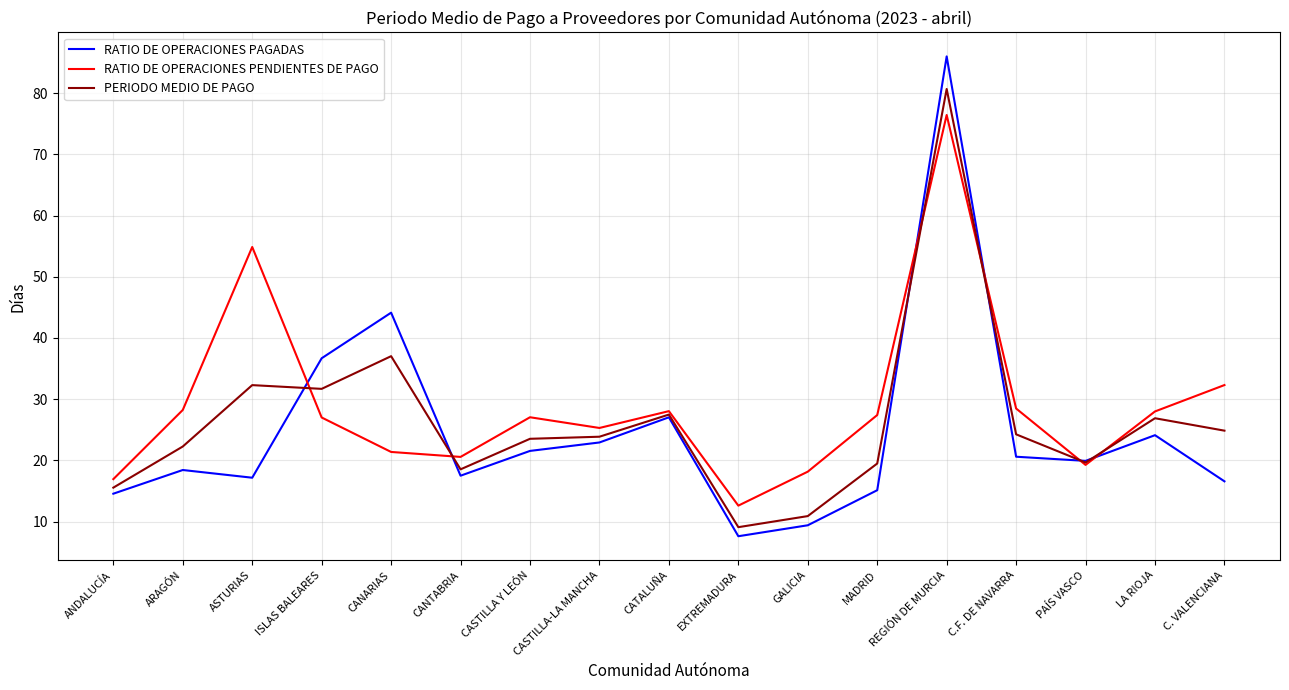

At which category does RATIO DE OPERACIONES PAGADAS reach its first local peak?

ARAGÓN